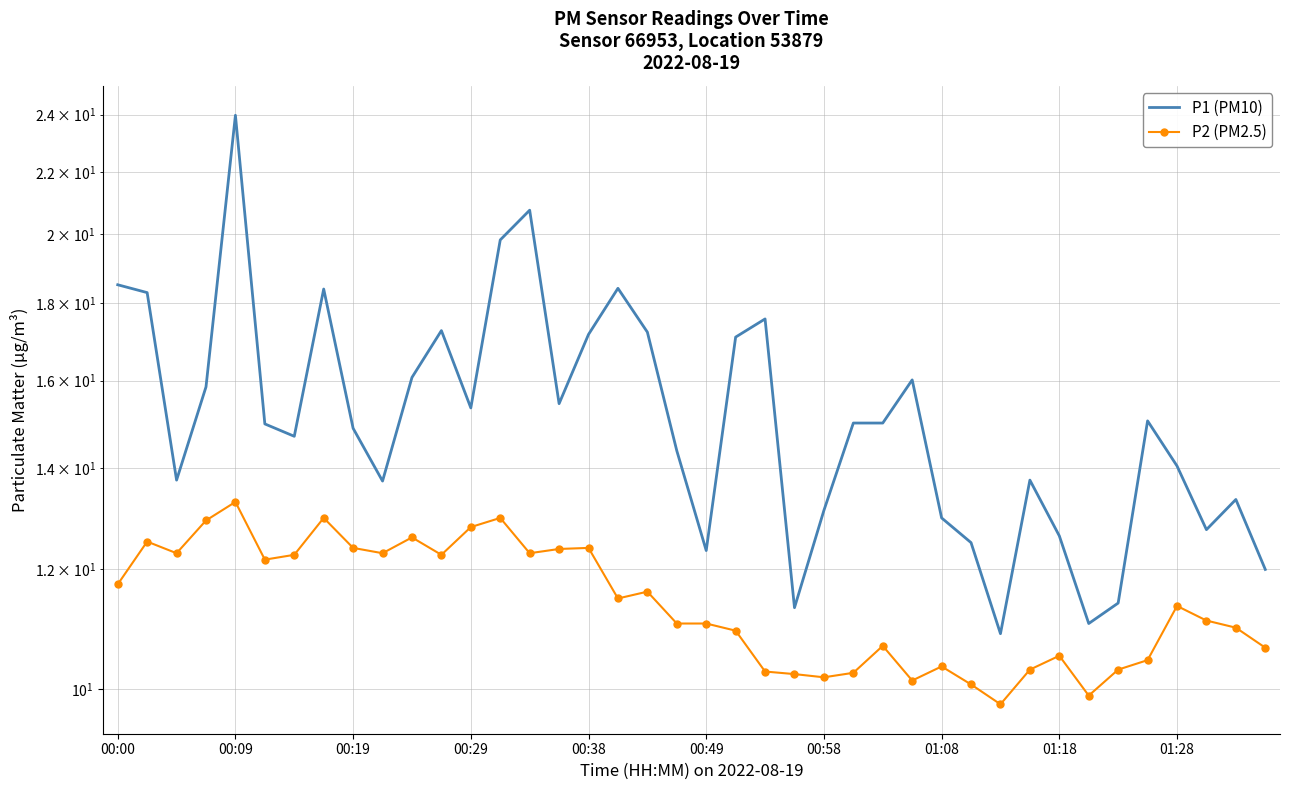

True or false: P1 (PM10) and P2 (PM2.5) intersect in this chart.

False